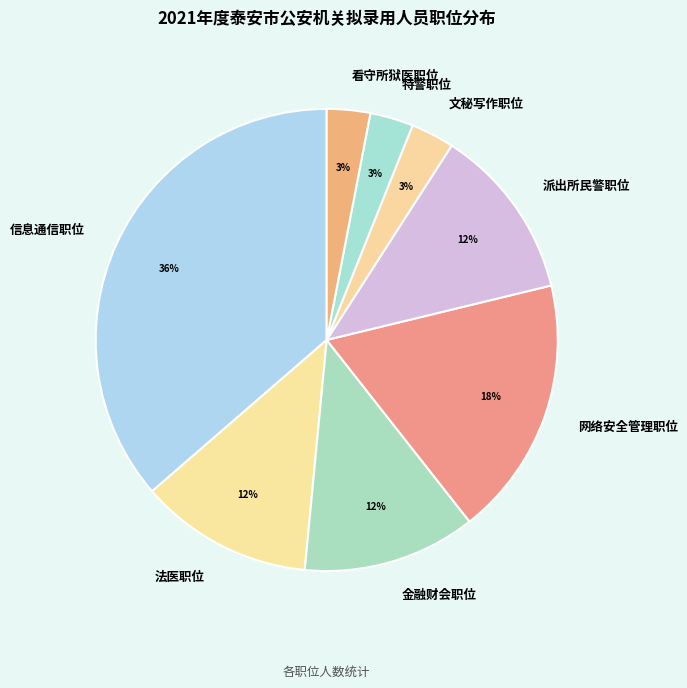

To the nearest percent, what is the average slice percentage?

12%